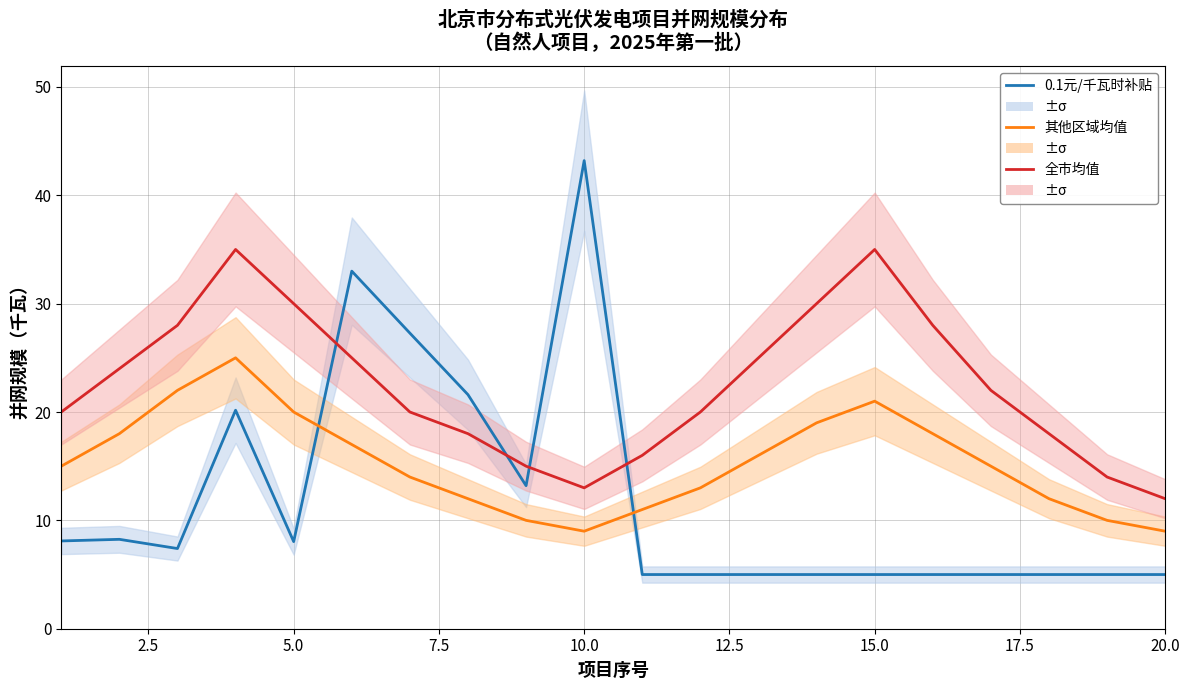

What are all the series names shown in the legend?

0.1元/千瓦时补贴, 其他区域均值, 全市均值